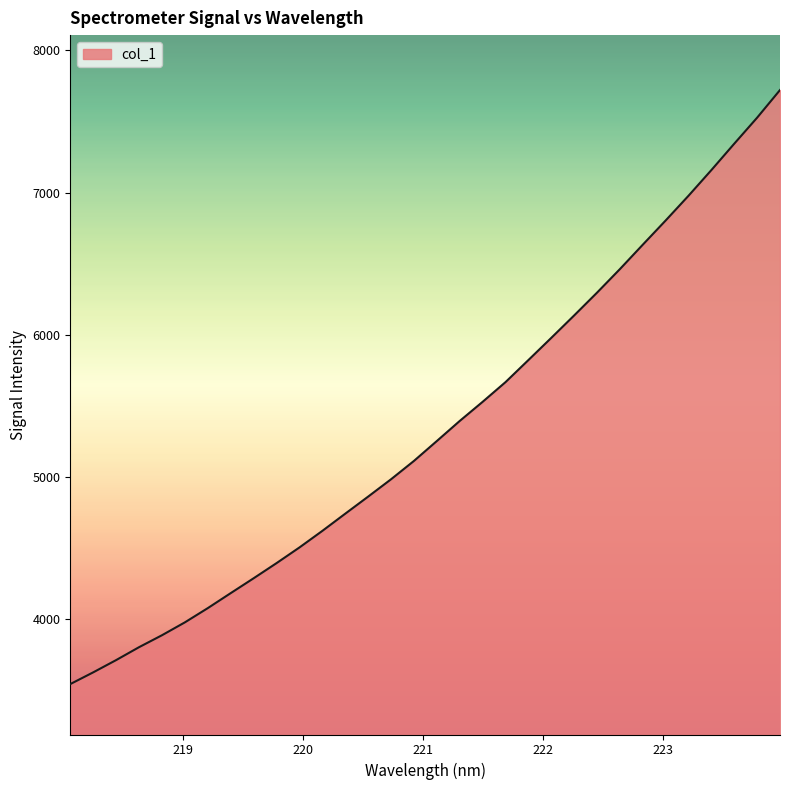

What is the minimum value shown in the chart?

3544.3